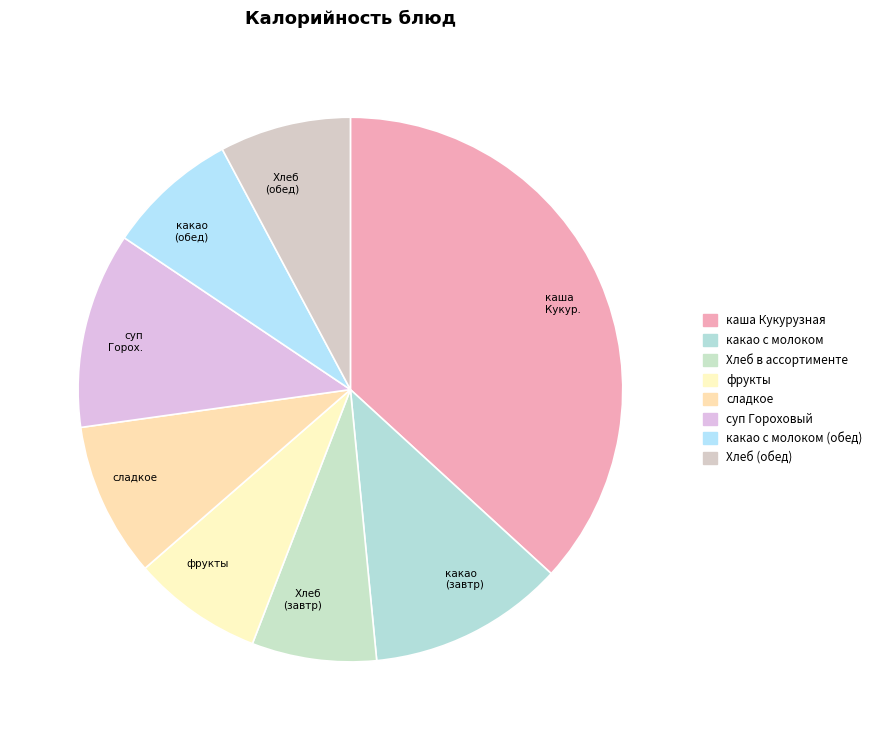

Approximately how many times larger is the value at Хлеб (обед) compared to Хлеб (завтр)?

1.1